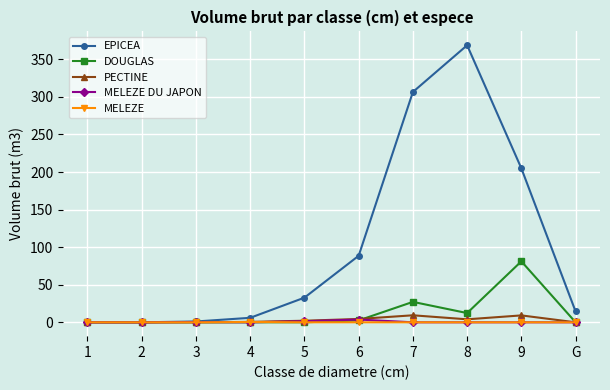

True or false: EPICEA has more than 2 points higher than both neighbors.

False